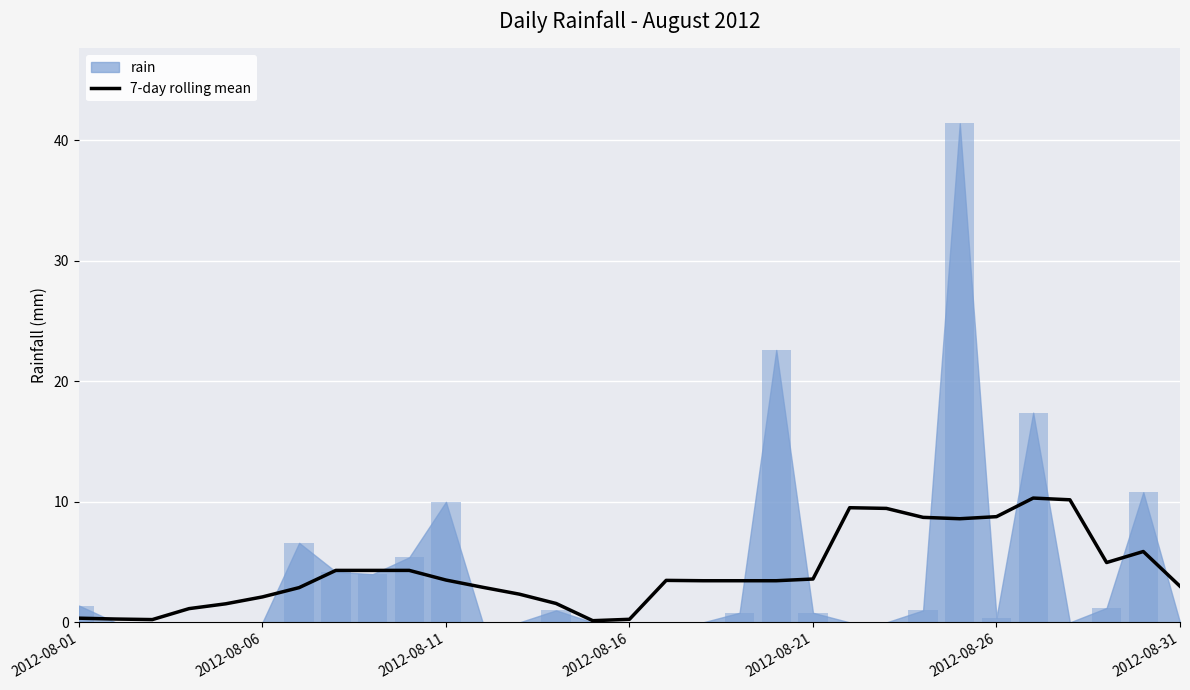

What is the average value?

4.2